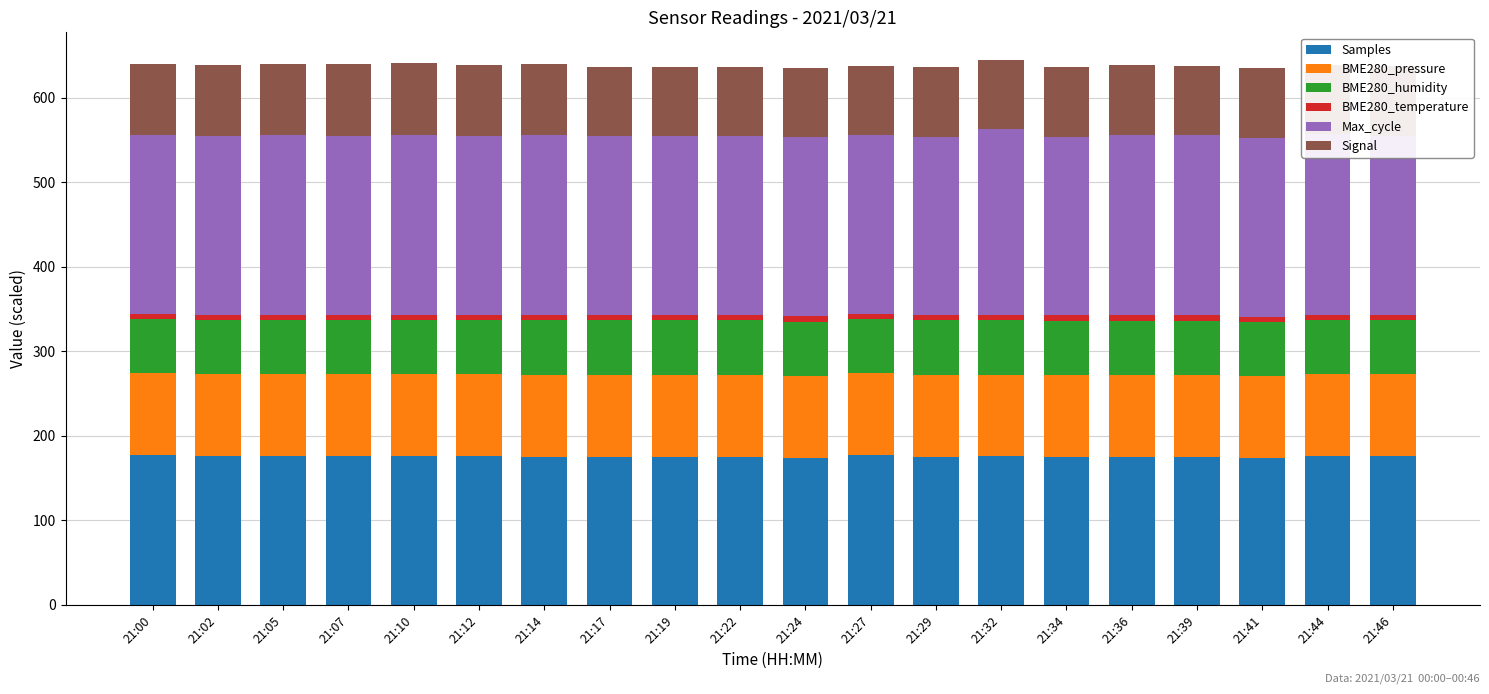

What is the value of the BME280_temperature bar at the 16th from the left?

6.4